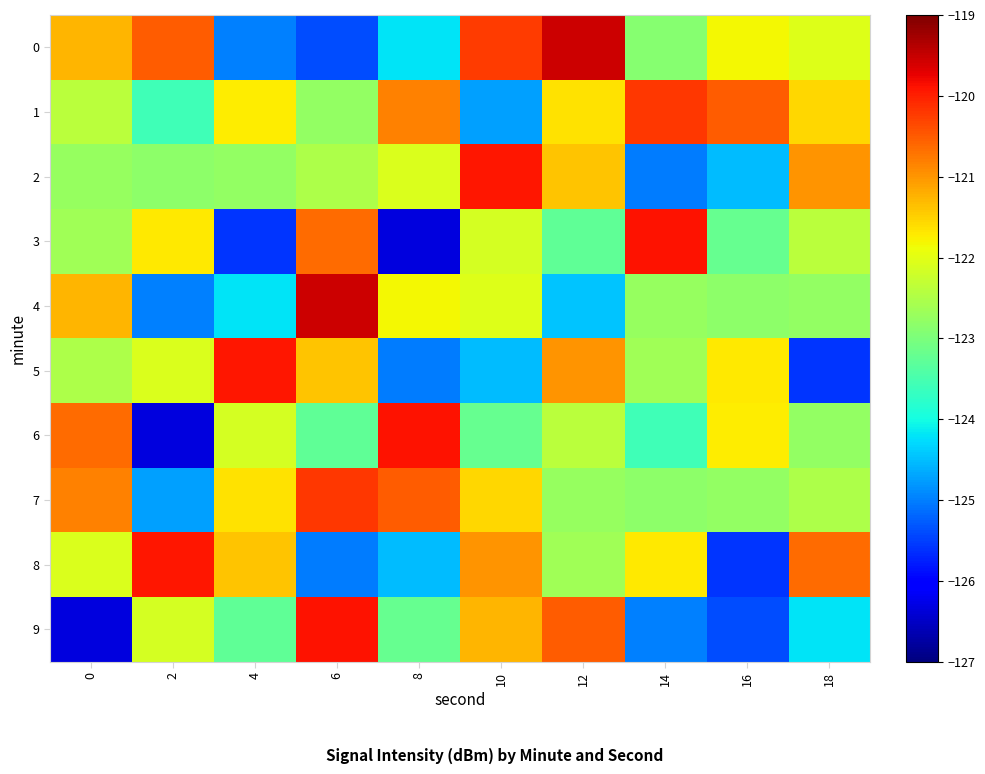

Reading left to right, what are all the values shown in this chart?

0: 0=-121.3	2=-120.5	4=-125.0	6=-125.4	8=-124.2	10=-120.2	12=-119.5	14=-122.9	16=-121.8	18=-122.0
1: 0=-122.4	2=-123.6	4=-121.7	6=-122.8	8=-120.8	10=-124.7	12=-121.6	14=-120.2	16=-120.5	18=-121.5
2: 0=-122.7	2=-122.8	4=-122.8	6=-122.5	8=-122.1	10=-119.9	12=-121.4	14=-125.0	16=-124.5	18=-121.0
3: 0=-122.7	2=-121.7	4=-125.6	6=-120.6	8=-126.3	10=-122.1	12=-123.3	14=-119.9	16=-123.2	18=-122.4
4: 0=-121.3	2=-125.0	4=-124.2	6=-119.5	8=-121.8	10=-122.0	12=-124.5	14=-122.7	16=-122.8	18=-122.8
5: 0=-122.5	2=-122.1	4=-119.9	6=-121.4	8=-125.0	10=-124.5	12=-121.0	14=-122.7	16=-121.7	18=-125.6
6: 0=-120.6	2=-126.3	4=-122.1	6=-123.3	8=-119.9	10=-123.2	12=-122.4	14=-123.6	16=-121.7	18=-122.8
7: 0=-120.8	2=-124.7	4=-121.6	6=-120.2	8=-120.5	10=-121.5	12=-122.7	14=-122.8	16=-122.8	18=-122.5
8: 0=-122.1	2=-119.9	4=-121.4	6=-125.0	8=-124.5	10=-121.0	12=-122.7	14=-121.7	16=-125.6	18=-120.6
9: 0=-126.3	2=-122.1	4=-123.3	6=-119.9	8=-123.2	10=-121.3	12=-120.5	14=-125.0	16=-125.4	18=-124.2